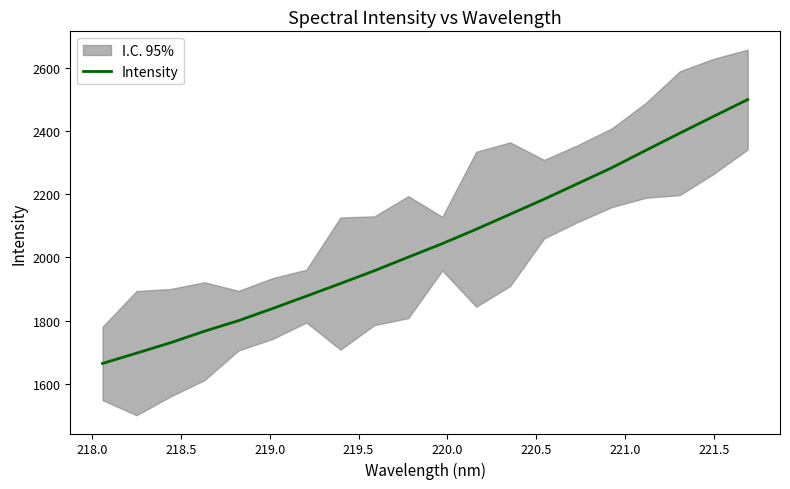

What is the minimum value for Intensity?

1663.9